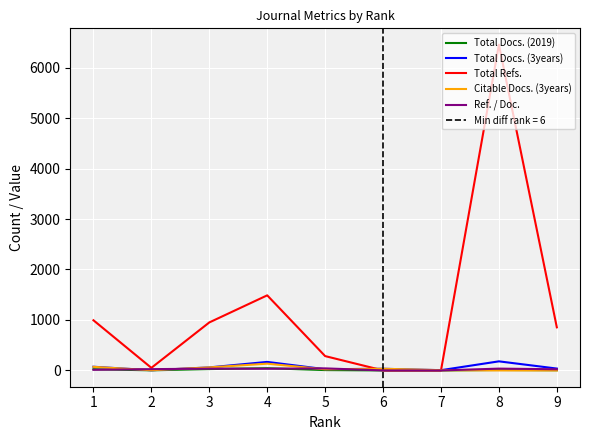

What is the sum of the Total Refs. values at 4 and 9?

2342.0